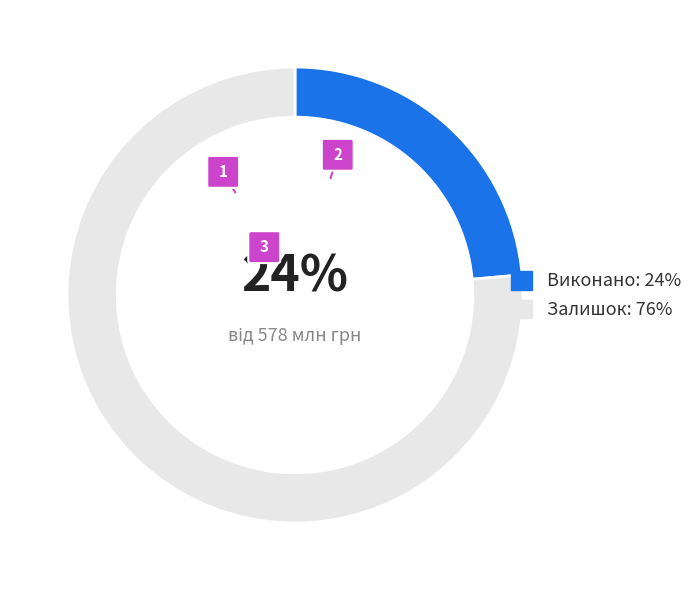

Combined, do Освіта and Державне управління account for over 50%?

Yes